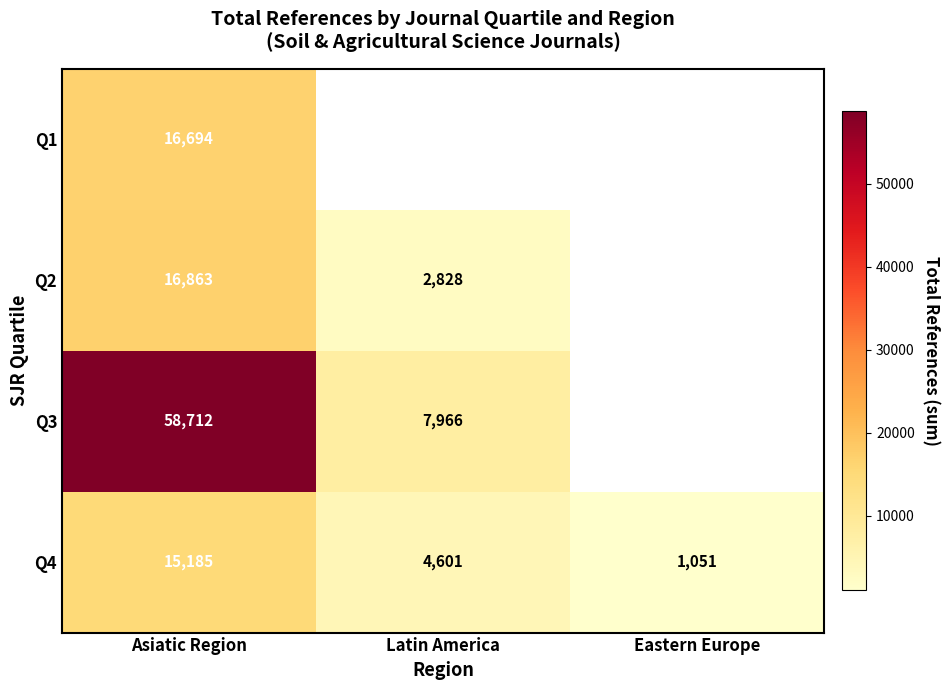

Is the value of Q3 at Latin America greater than the value of Q4 at Latin America?

Yes